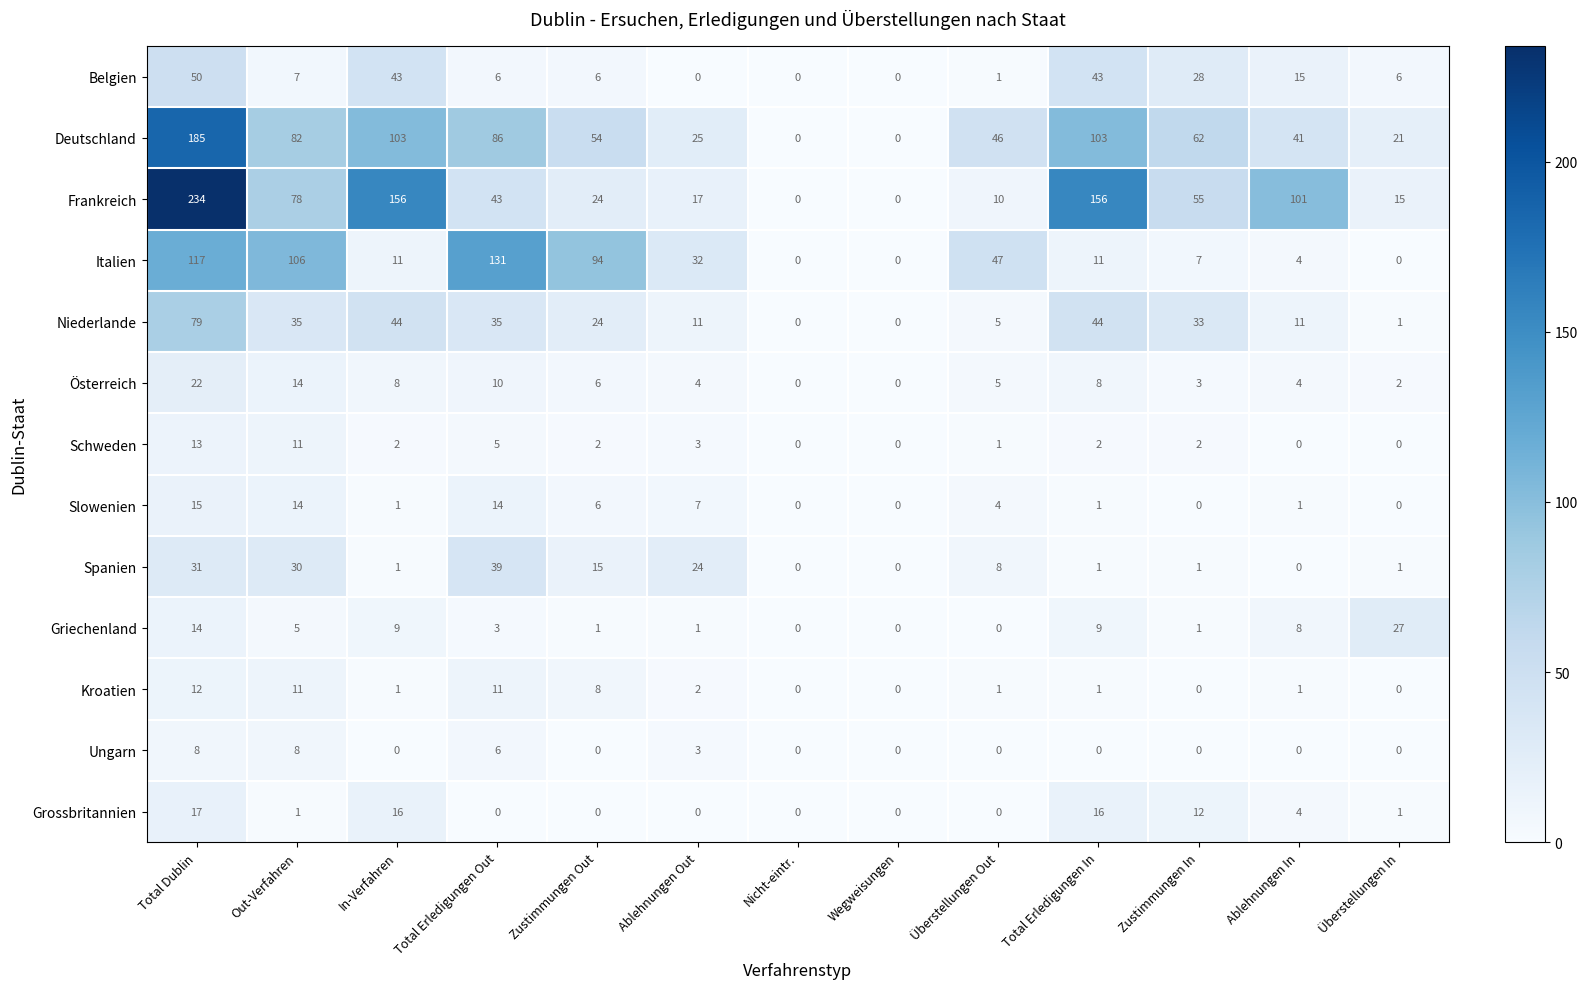

What is the greatest value displayed?

234